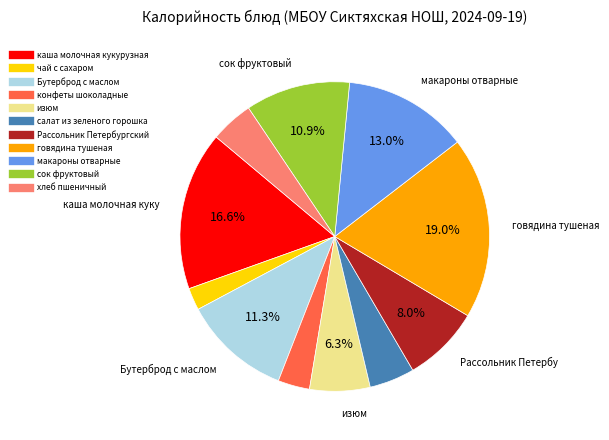

Count the number of slices in the pie.

11